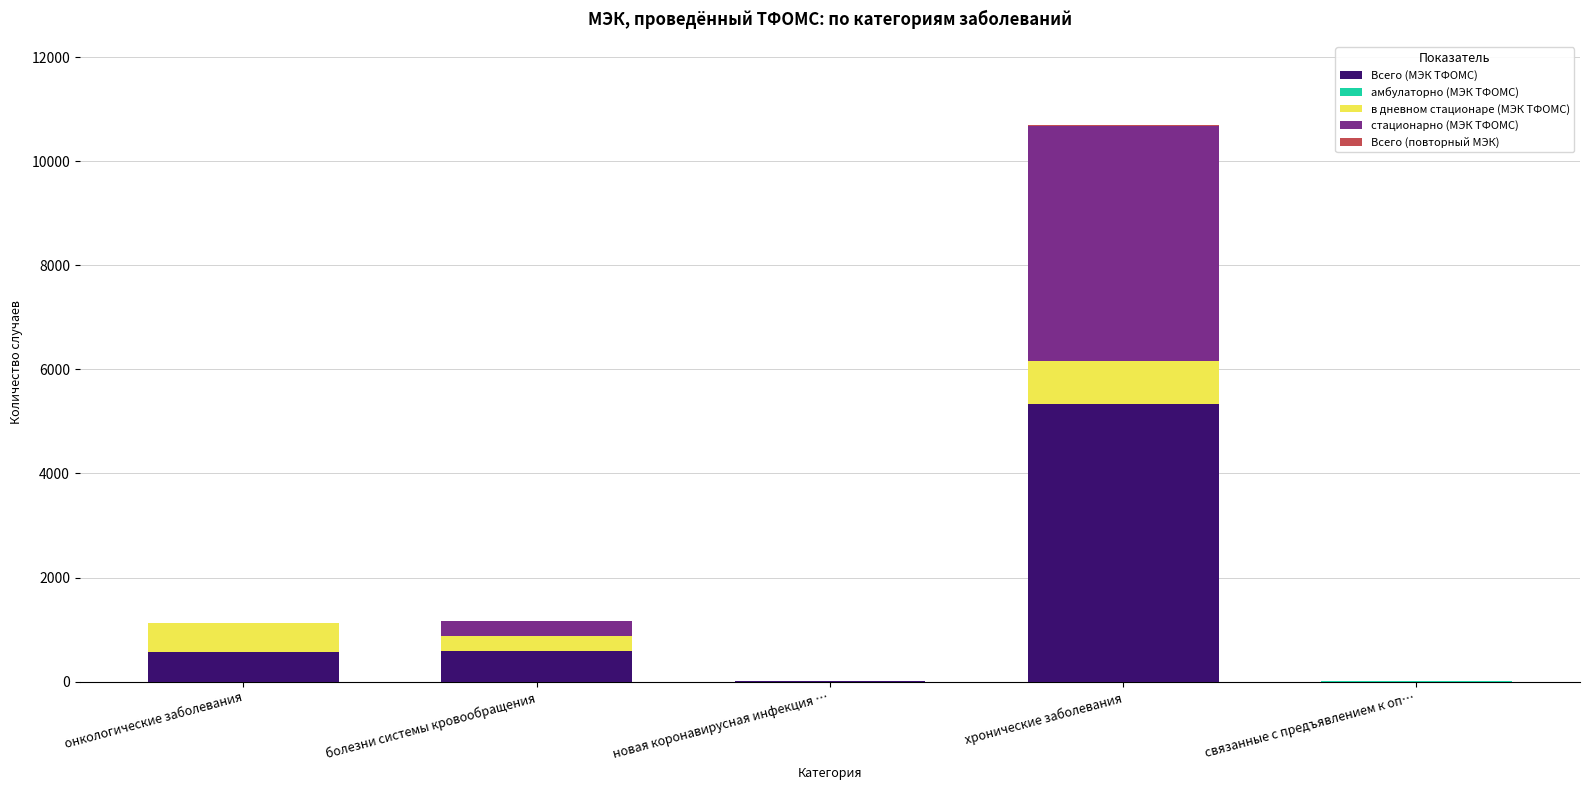

The Всего (МЭК ТФОМС) series shows 5342 at хронические заболевания. True or false?

True